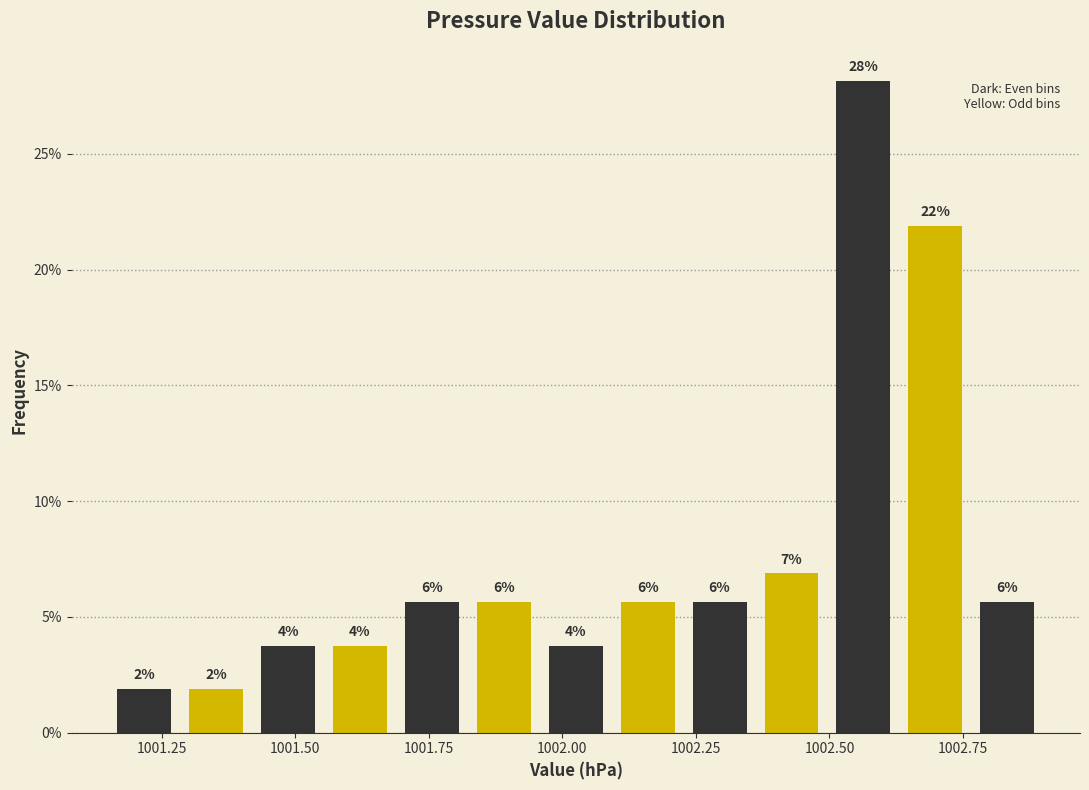

Read against the x-axis, roughly where is the centre of the tallest bar?

1002.55